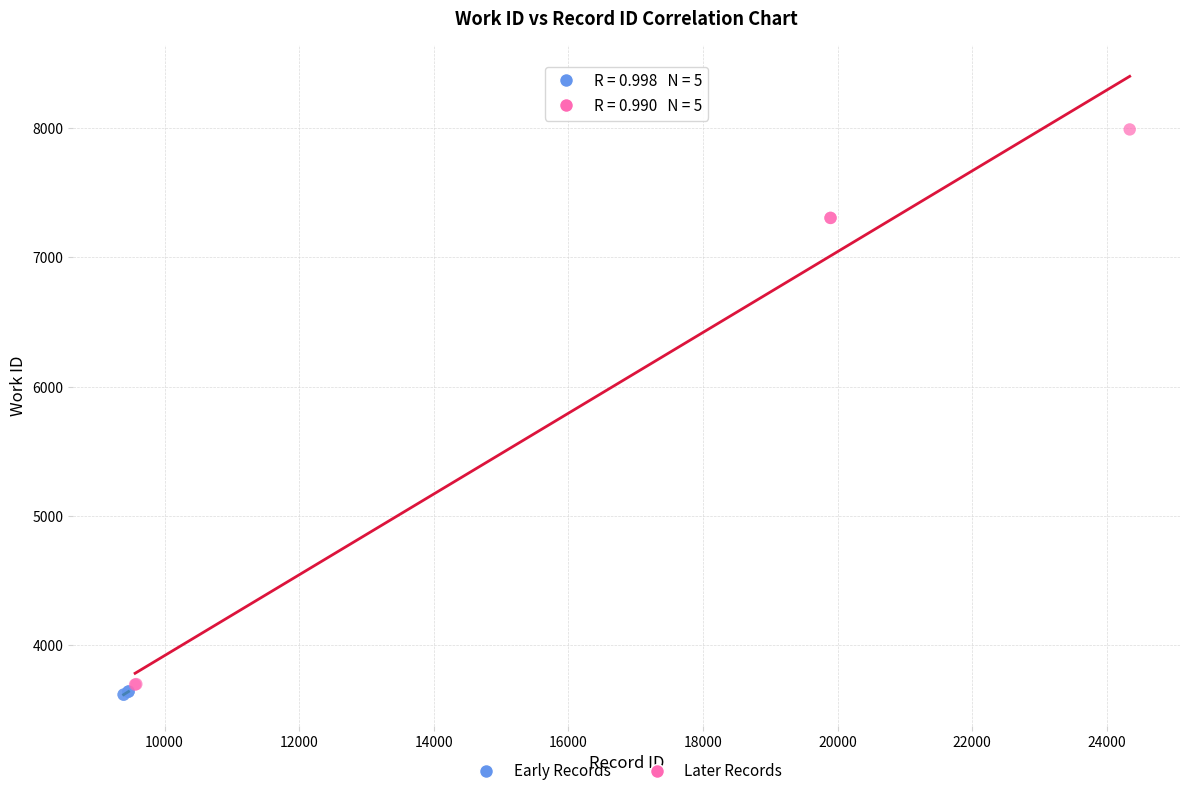

Which series contains the lowest Y value?

Early Records